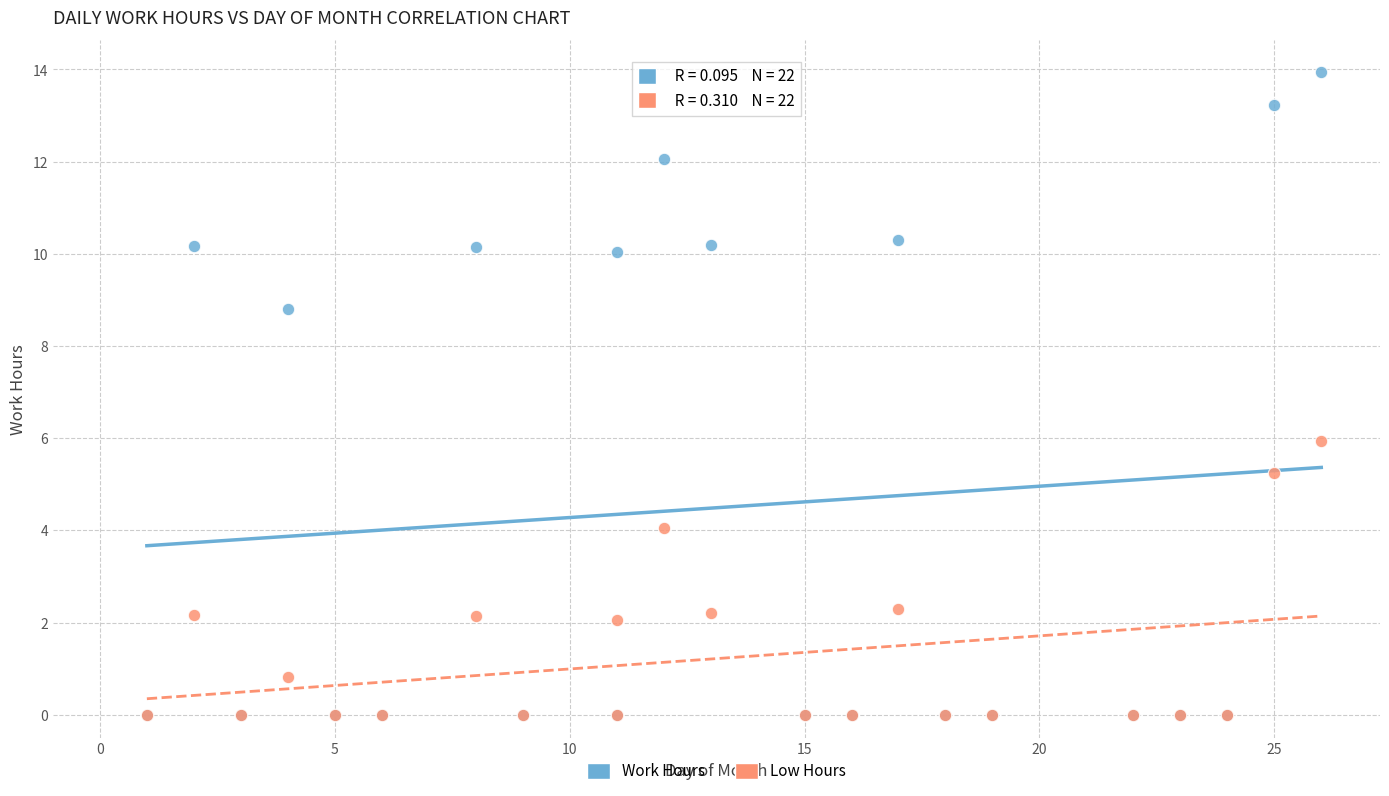

What are all the series names shown in the legend?

Work Hours, Low Hours